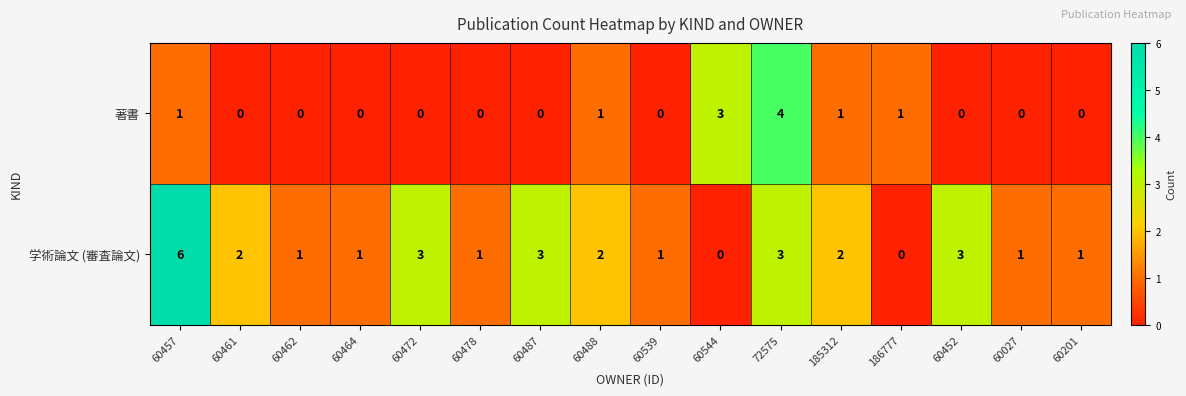

Which series has the largest range (max minus min)?

学術論文 (審査論文)